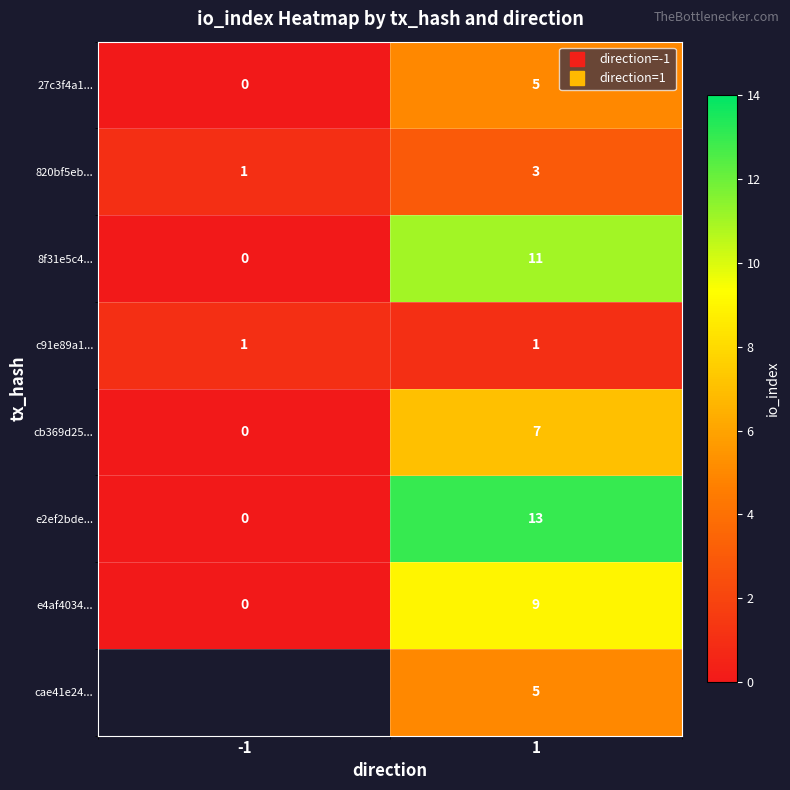

Which series changed the most between -1 and 1?

e2ef2bde...